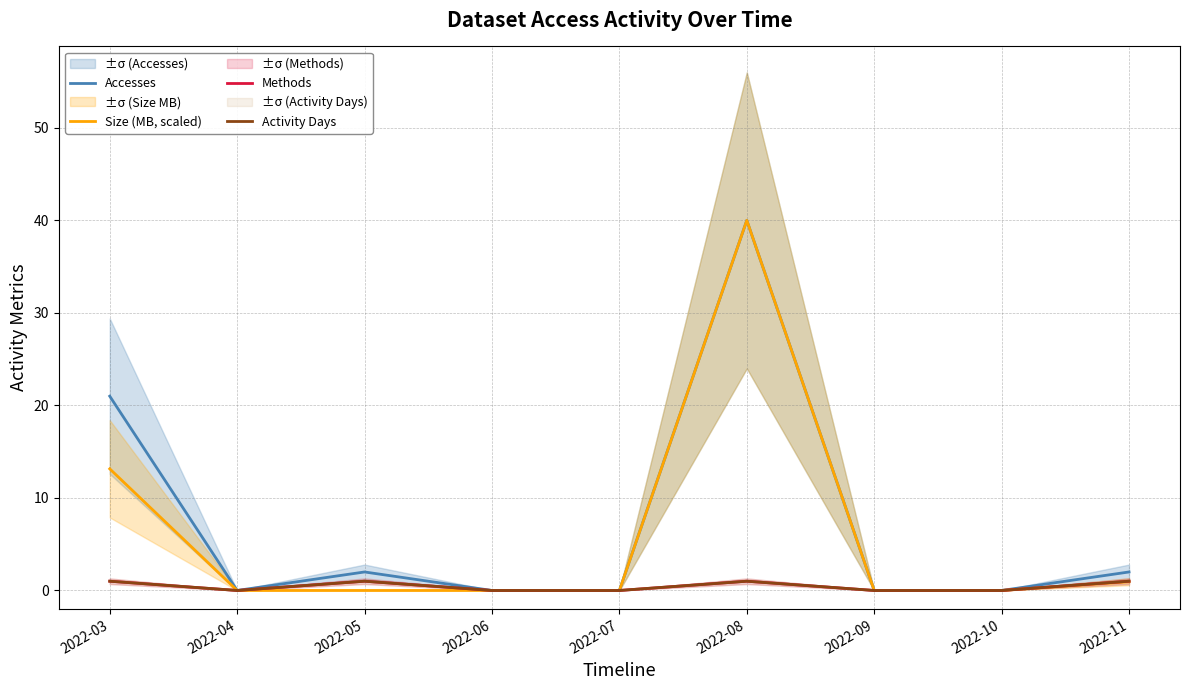

Reading left to right, what are all the values shown in this chart?

Accesses: 2022-03=21.0	2022-04=0.0	2022-05=2.0	2022-06=0.0	2022-07=0.0	2022-08=40.0	2022-09=0.0	2022-10=0.0	2022-11=2.0
Size (MB, scaled): 2022-03=13.1	2022-04=0.0	2022-05=0.0	2022-06=0.0	2022-07=0.0	2022-08=40.0	2022-09=0.0	2022-10=0.0	2022-11=0.9
Methods: 2022-03=1.0	2022-04=0.0	2022-05=1.0	2022-06=0.0	2022-07=0.0	2022-08=1.0	2022-09=0.0	2022-10=0.0	2022-11=1.0
Activity Days: 2022-03=1.0	2022-04=0.0	2022-05=1.0	2022-06=0.0	2022-07=0.0	2022-08=1.0	2022-09=0.0	2022-10=0.0	2022-11=1.0